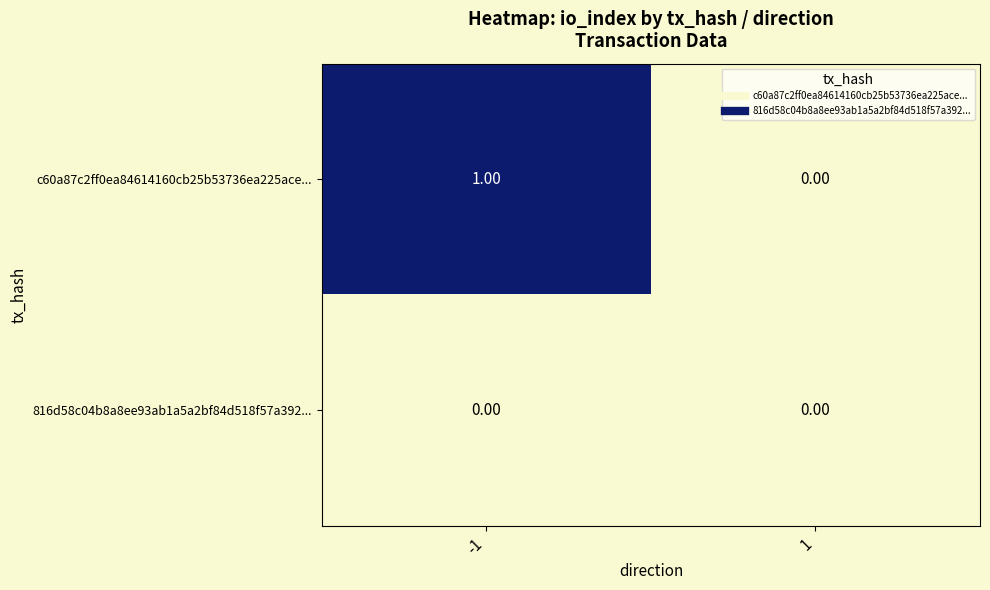

What is the total value across all series at -1?

1